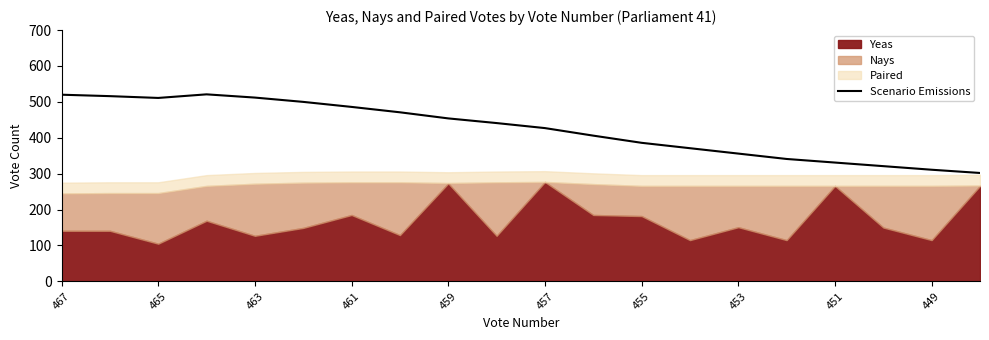

Does the chart have visible grid lines?

No